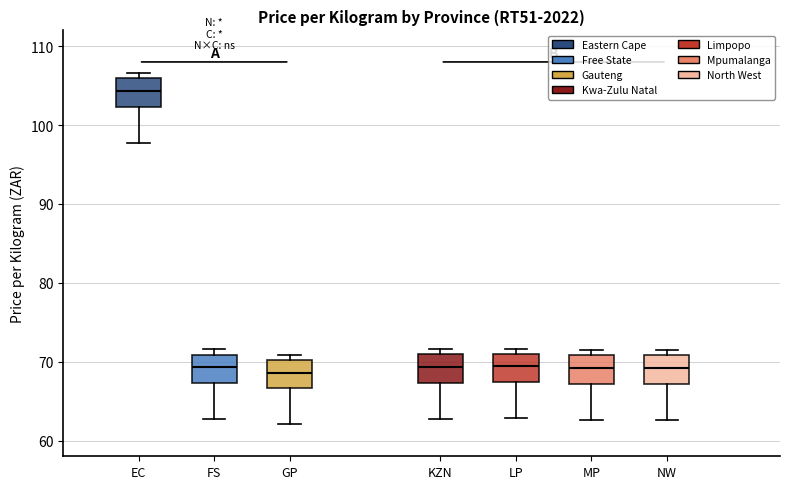

Reading left to right, transcribe this box plot: for each box, give where its median line is, the range the box spans, and where its two whiskers end, as read against the y-axis. The values are not printed on the chart, so give them approximately, as read against the axis.

EC: median 104, box 102 to 106, whiskers 98 to 107
FS: median 69, box 67 to 71, whiskers 63 to 72
GP: median 69, box 67 to 70, whiskers 62 to 71
KZN: median 69, box 67 to 71, whiskers 63 to 72
LP: median 69, box 67 to 71, whiskers 63 to 72
MP: median 69, box 67 to 71, whiskers 63 to 71 (just above the box's upper edge)
NW: median 69, box 67 to 71, whiskers 63 to 71 (just above the box's upper edge)